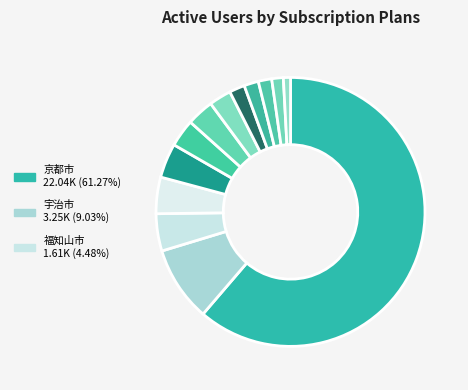

How many slices are in this pie chart?

13